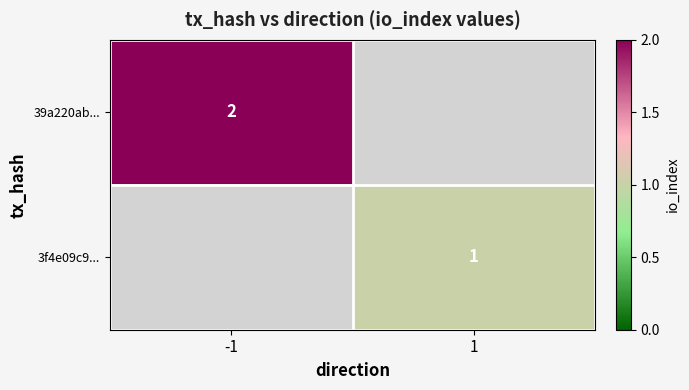

Is it true that 39a220ab... equals 2.9 at -1?

False